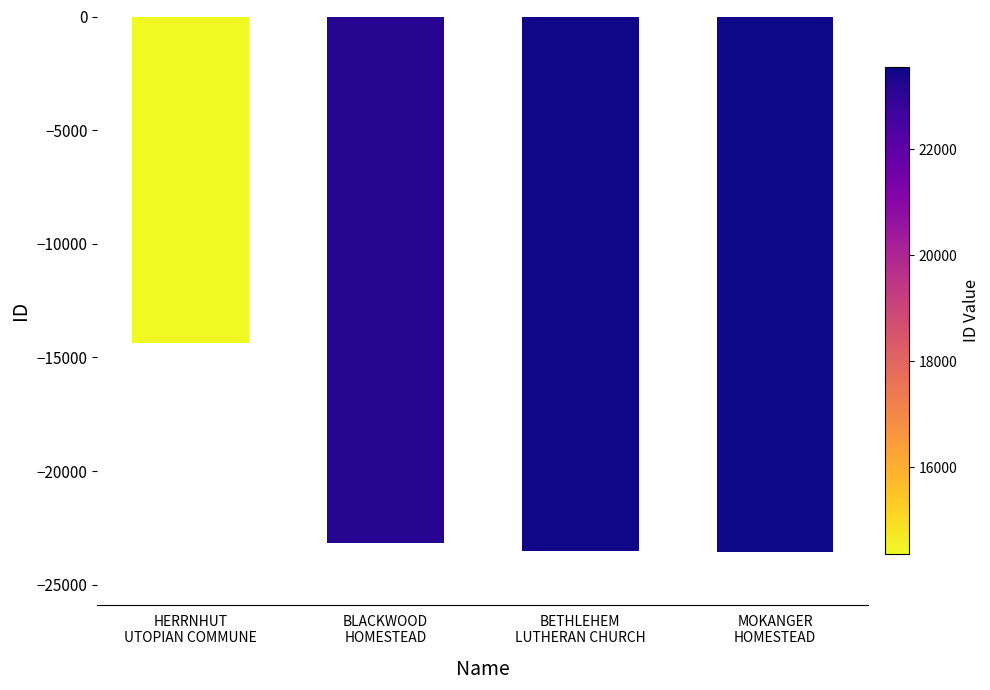

Where is the data nearest to the value -18950?

BLACKWOOD
HOMESTEAD